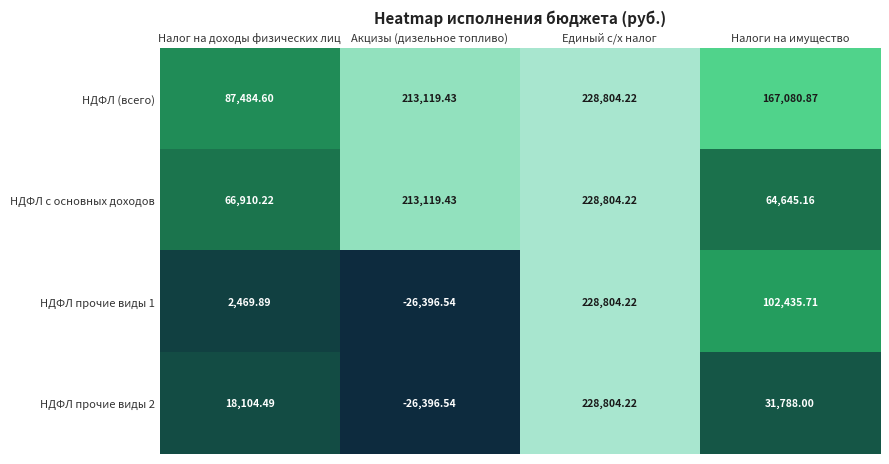

Is the value of НДФЛ прочие виды 1 at Акцизы (дизельное топливо) greater than the value of НДФЛ с основных доходов at Акцизы (дизельное топливо)?

No